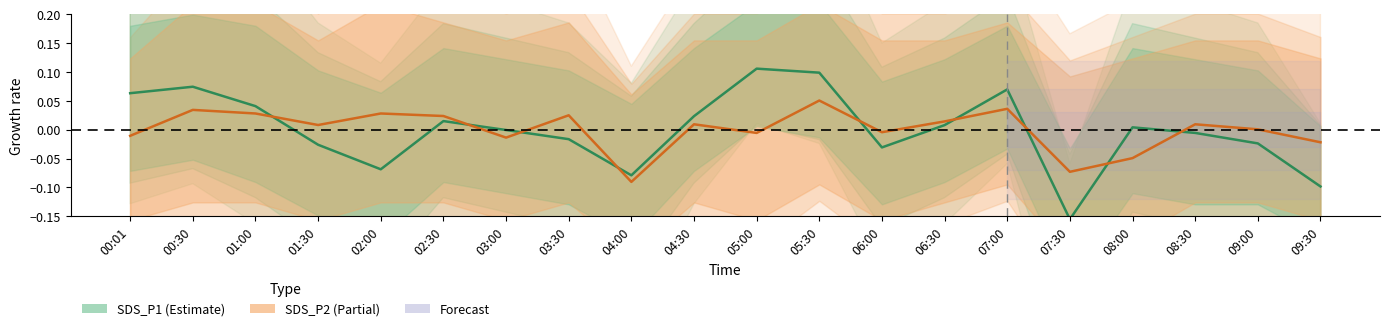

How many intersections are there between SDS_P2 and SDS_P1?

9